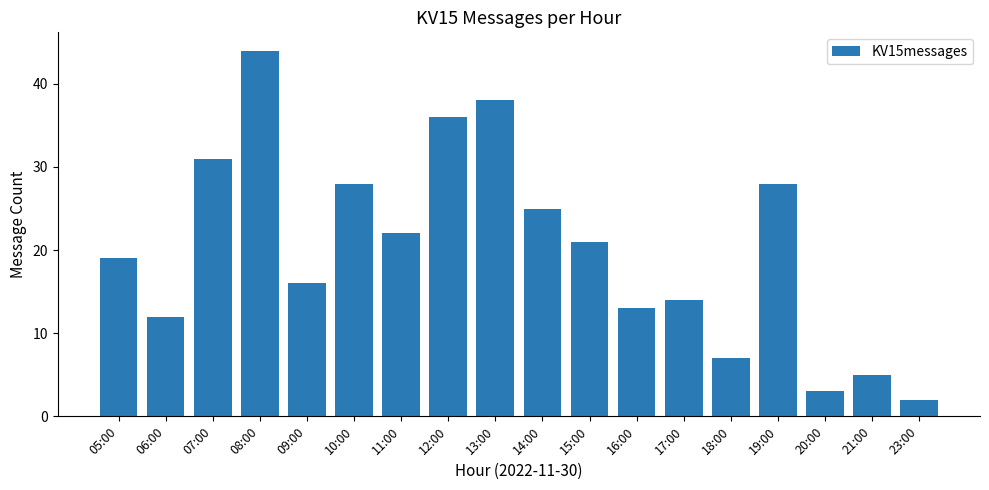

What is the difference between the second highest and minimum values?

36